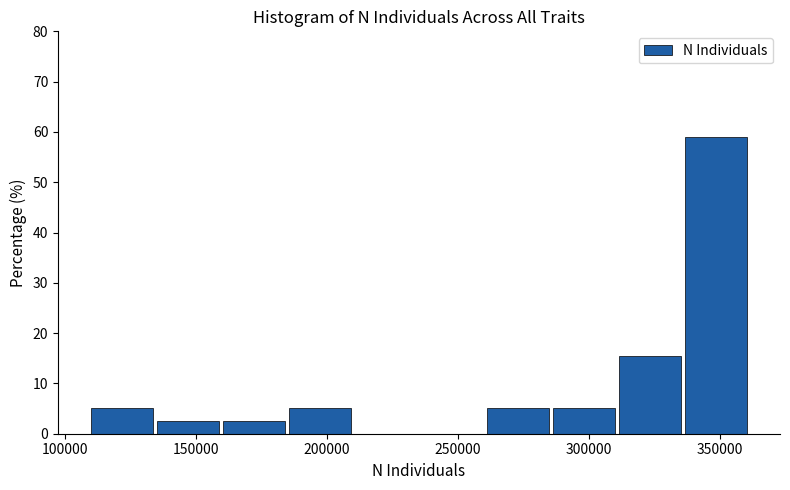

What is the height of the bar covering 335000 to 360000 on the x-axis? Neither the bar edges nor the heights are printed on the chart, so give them approximately, as read against the axes.

59